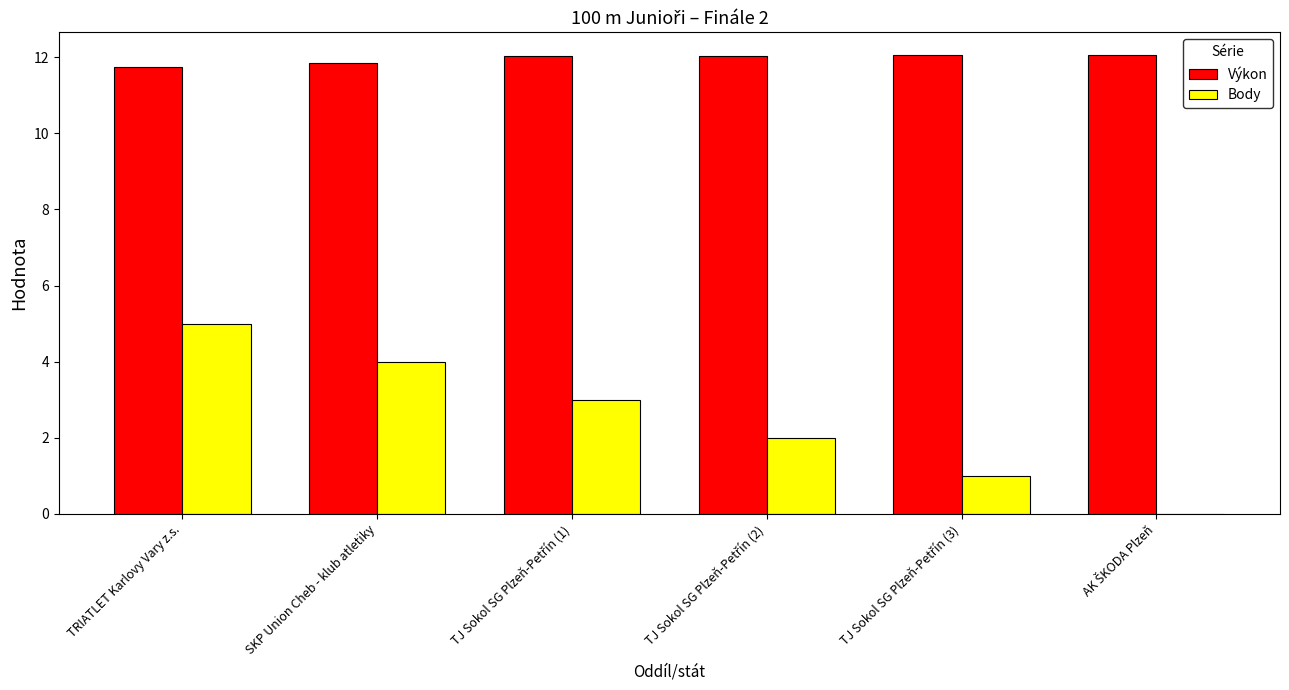

At which category is the sum across all series the highest?

TRIATLET Karlovy Vary z.s.